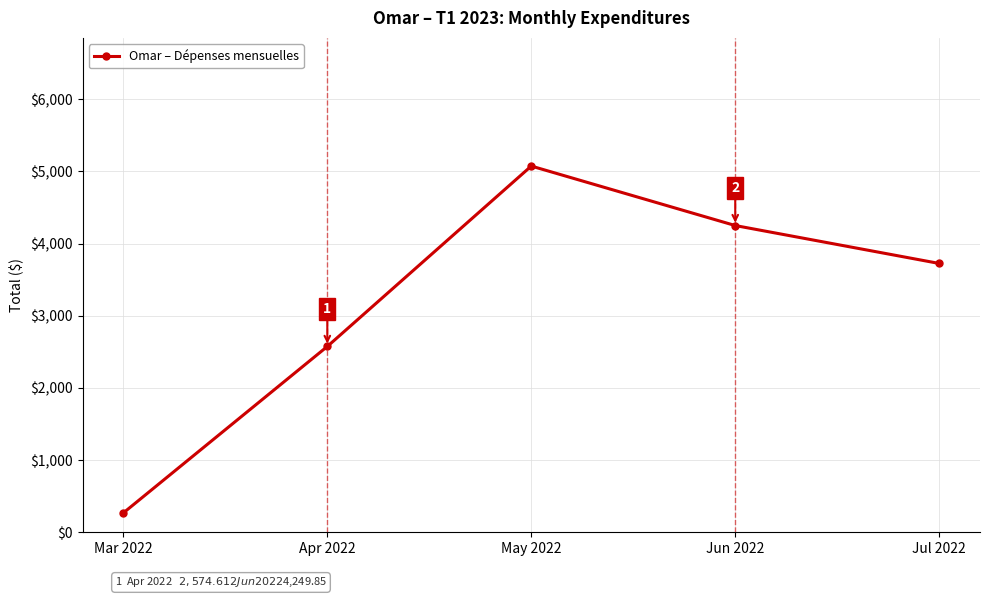

What is the approximate value at Jun 2022?

4249.9